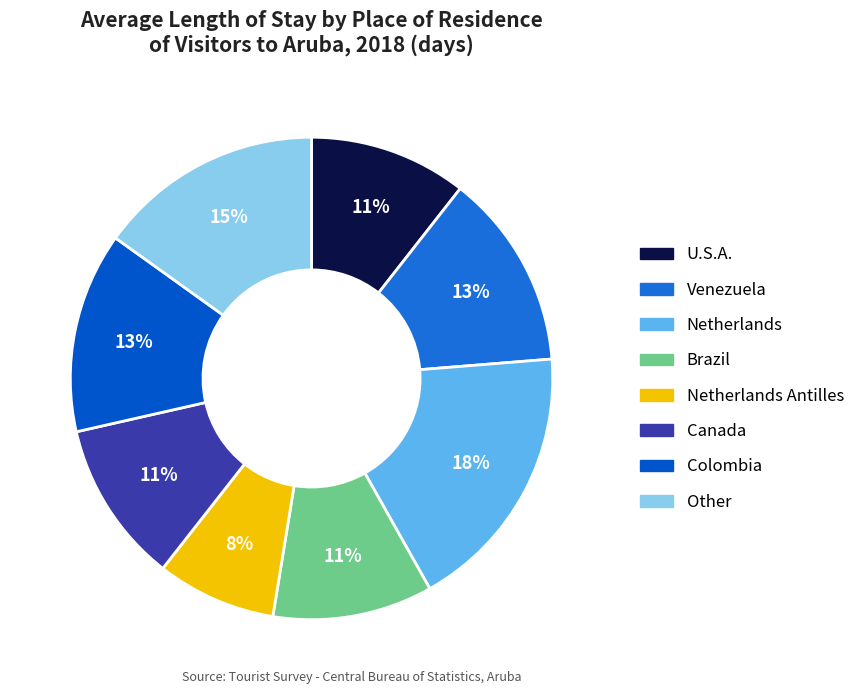

How many segments does this pie chart have?

8